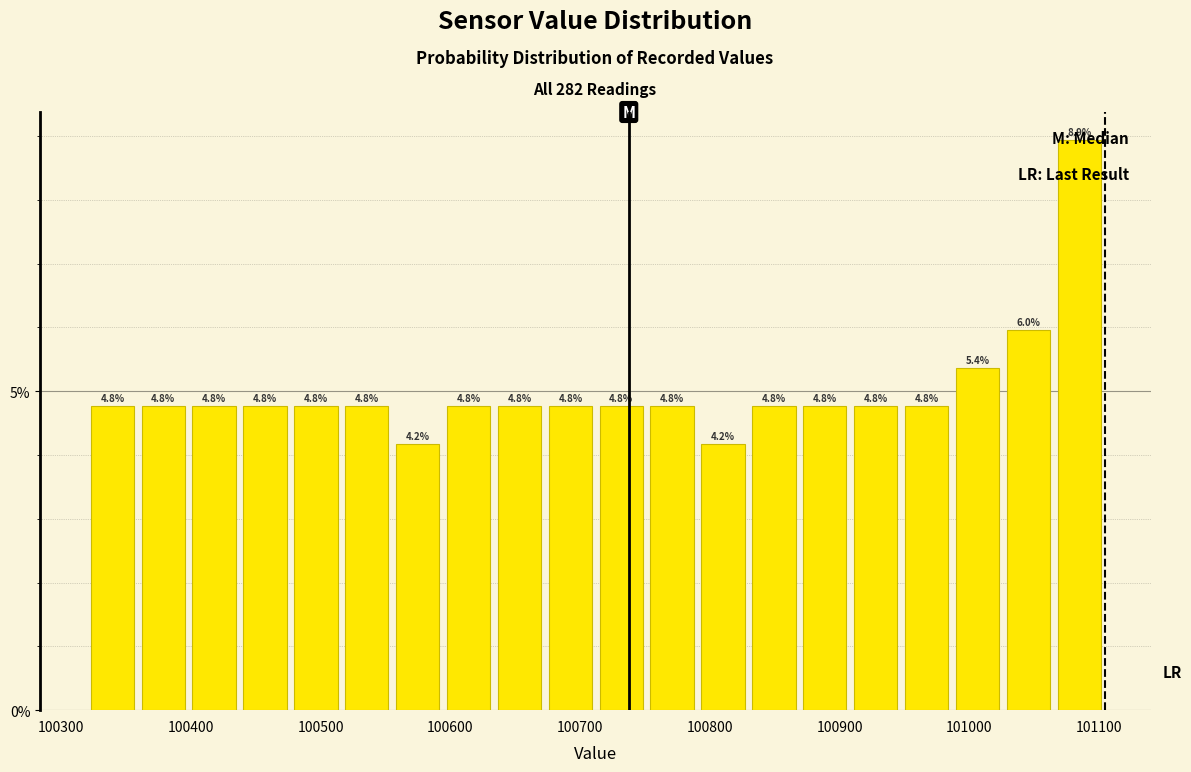

Read against the x-axis, roughly where is the centre of the tallest bar?

101080